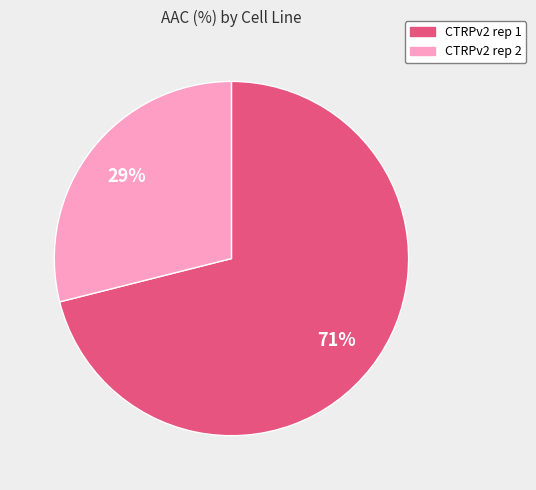

True or false: CTRPv2 rep 2 accounts for 38% of the total.

False